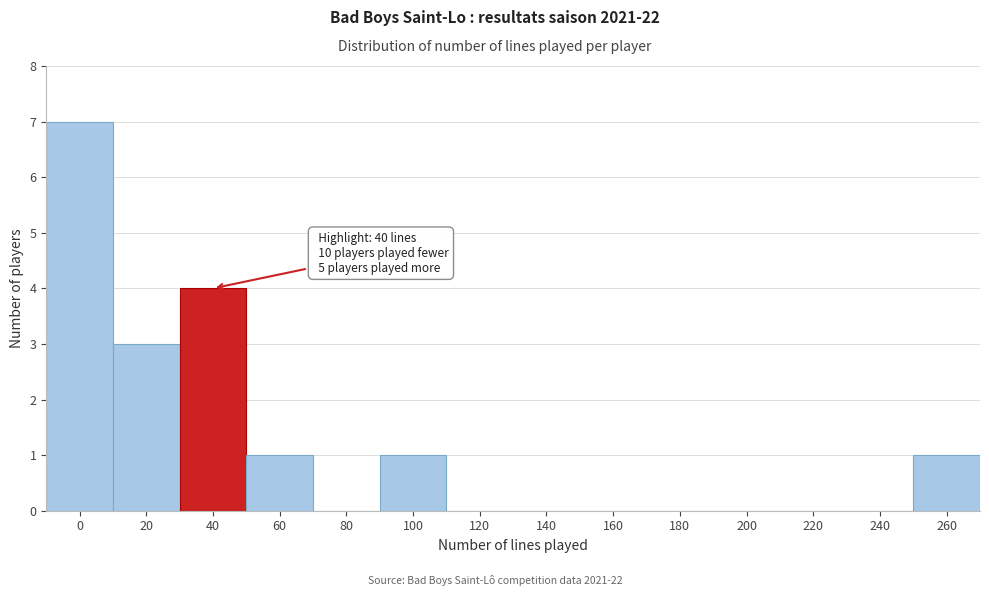

Reading left to right, transcribe all the data shown in this chart.

0=7	20=3	40=4	60=1	80=0	100=1	120=0	140=0	160=0	180=0	200=0	220=0	240=0	260=1